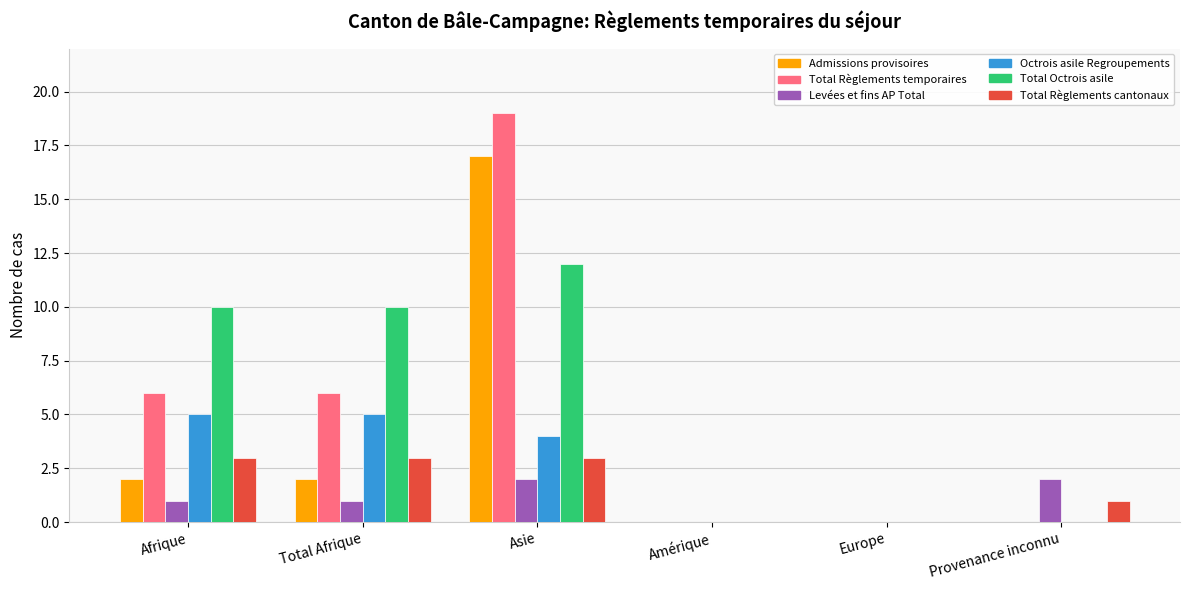

Are the bars horizontal?

No